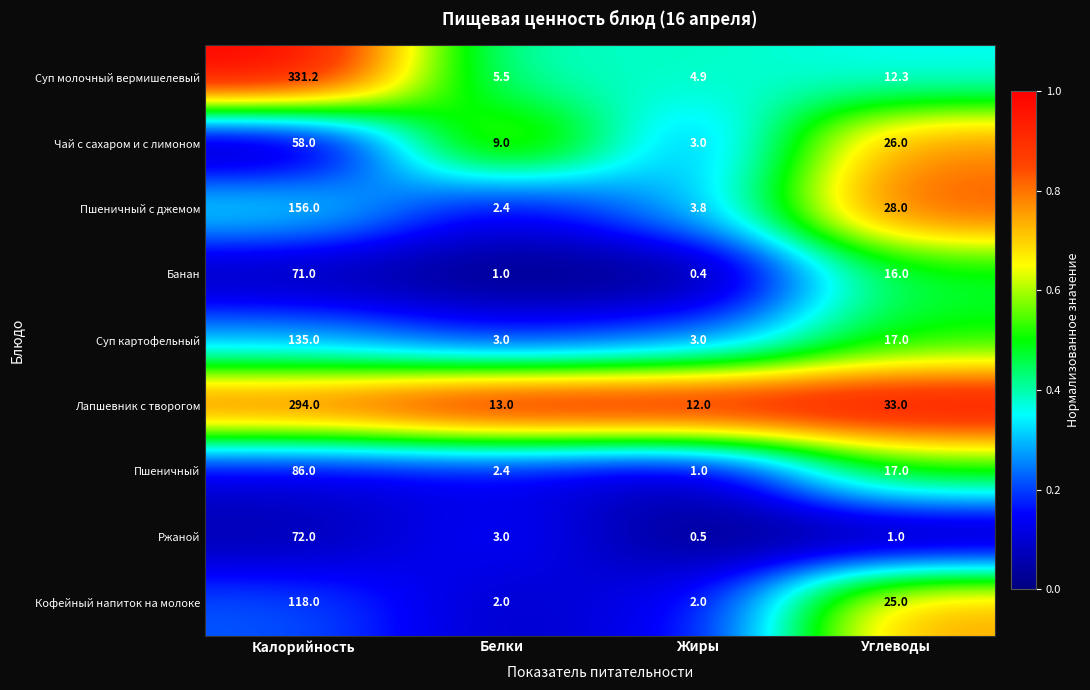

At which category is the sum across all series the highest?

Калорийность